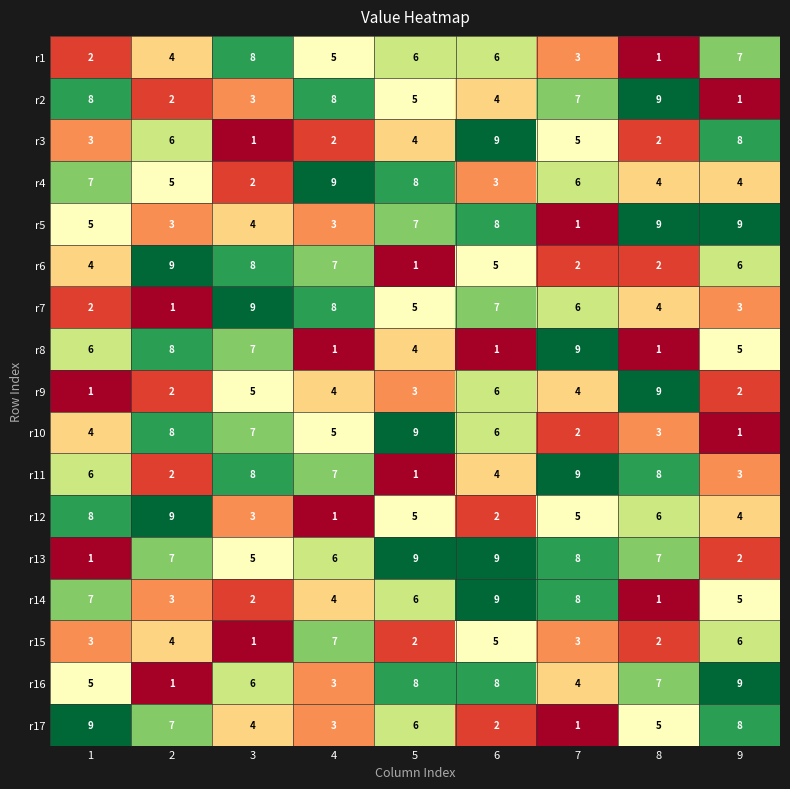

Count the number of data series in this chart.

17